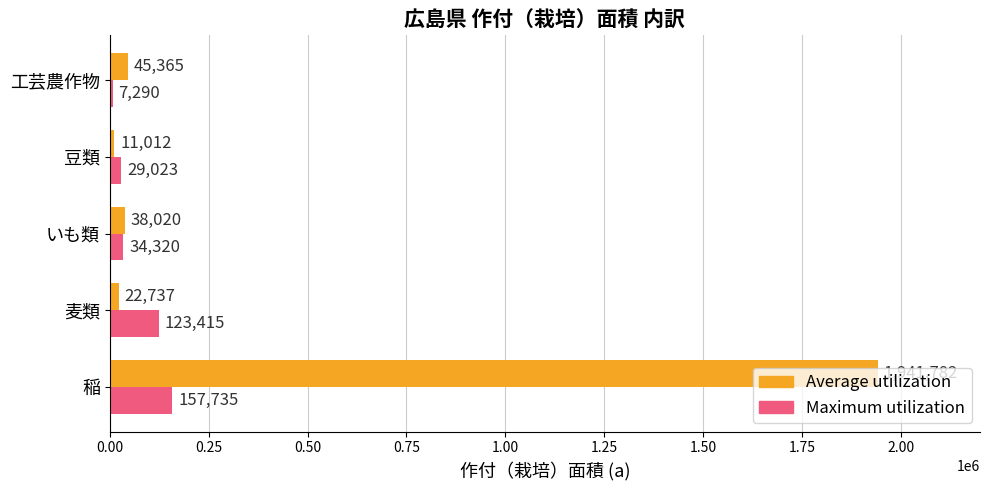

Which series changed the most between いも類 and 工芸農作物?

Maximum utilization